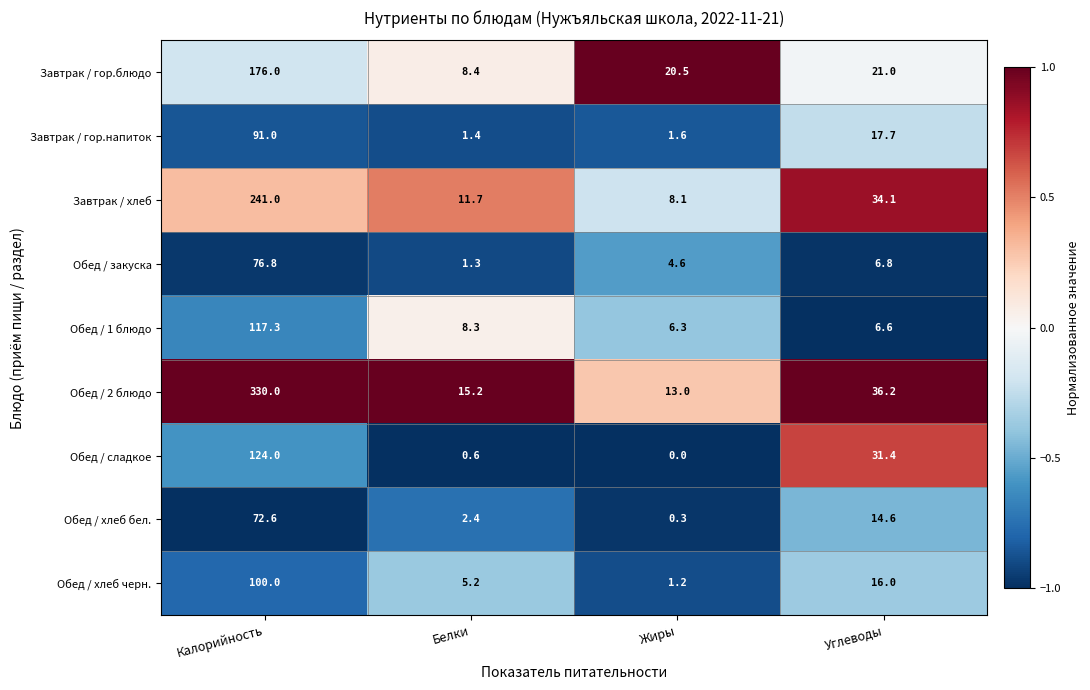

What is the difference between the Обед / хлеб бел. values at Углеводы and Жиры?

14.3